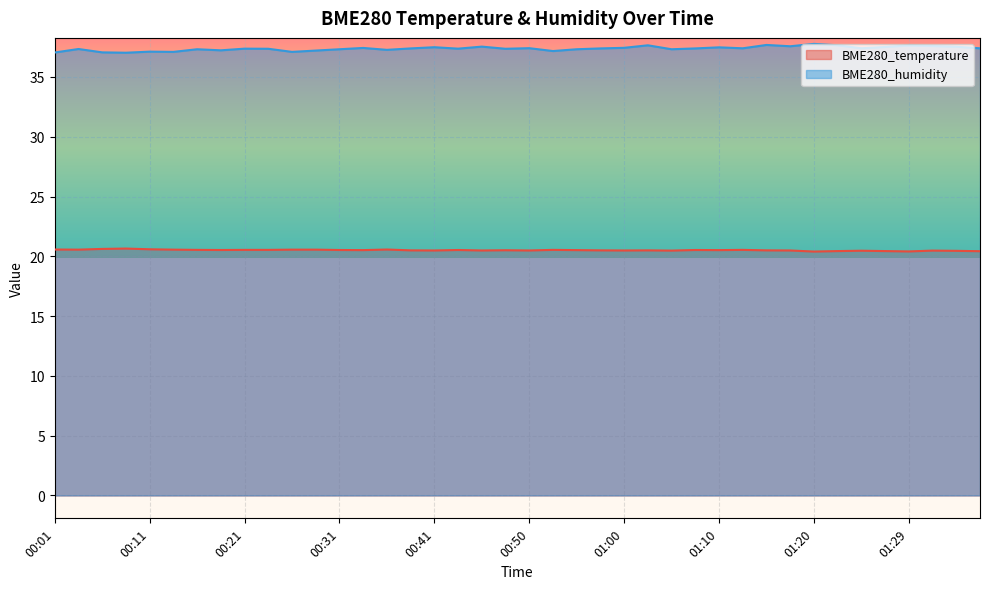

True or false: BME280_temperature and BME280_humidity intersect in this chart.

False